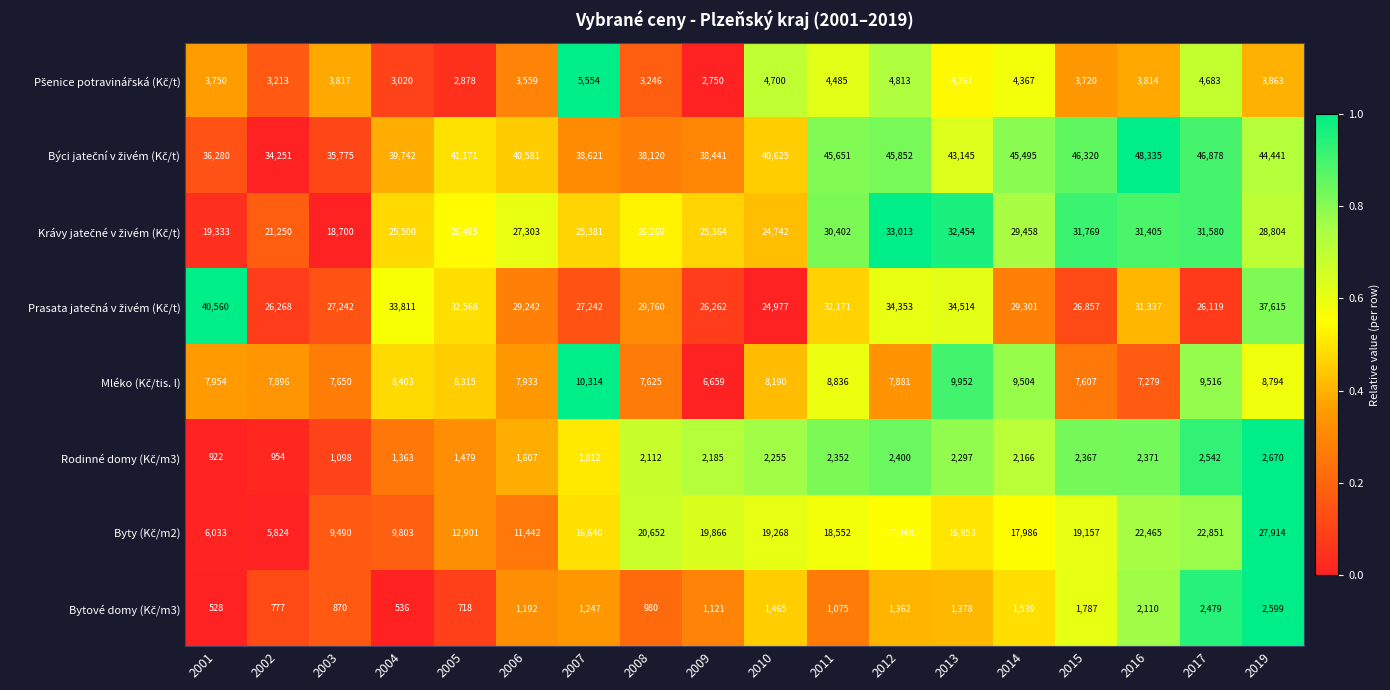

What is the total value across all series at 2009?

122648